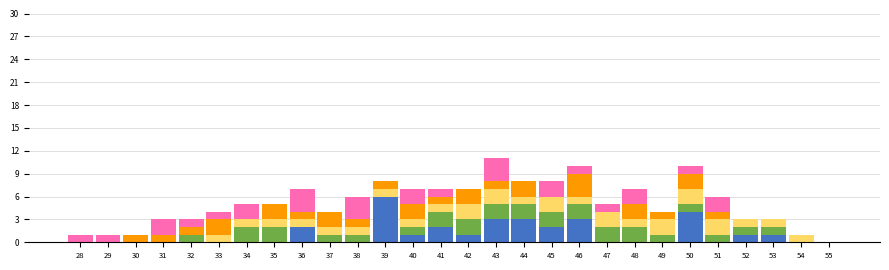

What is the total value across all series at 44?

8